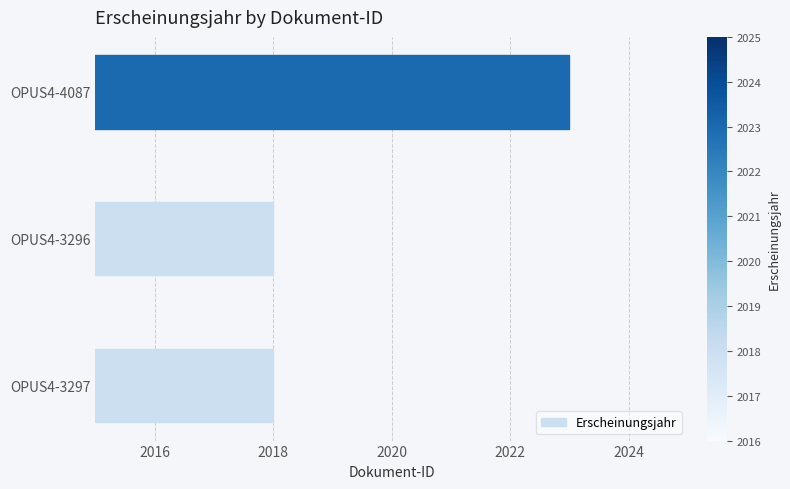

Between OPUS4-3296 and OPUS4-4087, which is larger?

OPUS4-4087